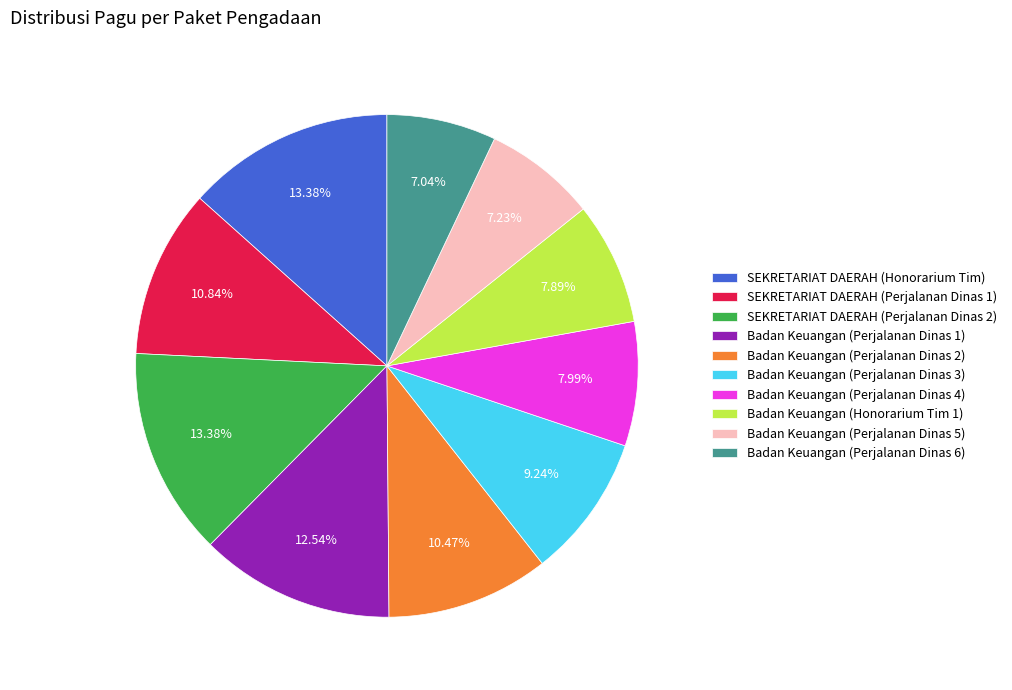

Is there a majority slice in this chart?

No